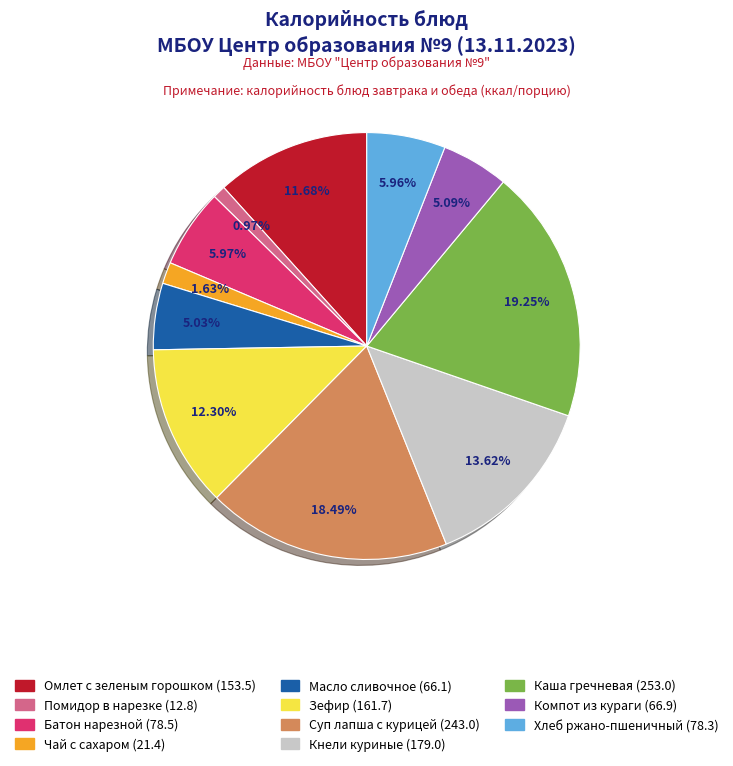

To the nearest percent, what is the difference between the largest and smallest slice percentages?

18%